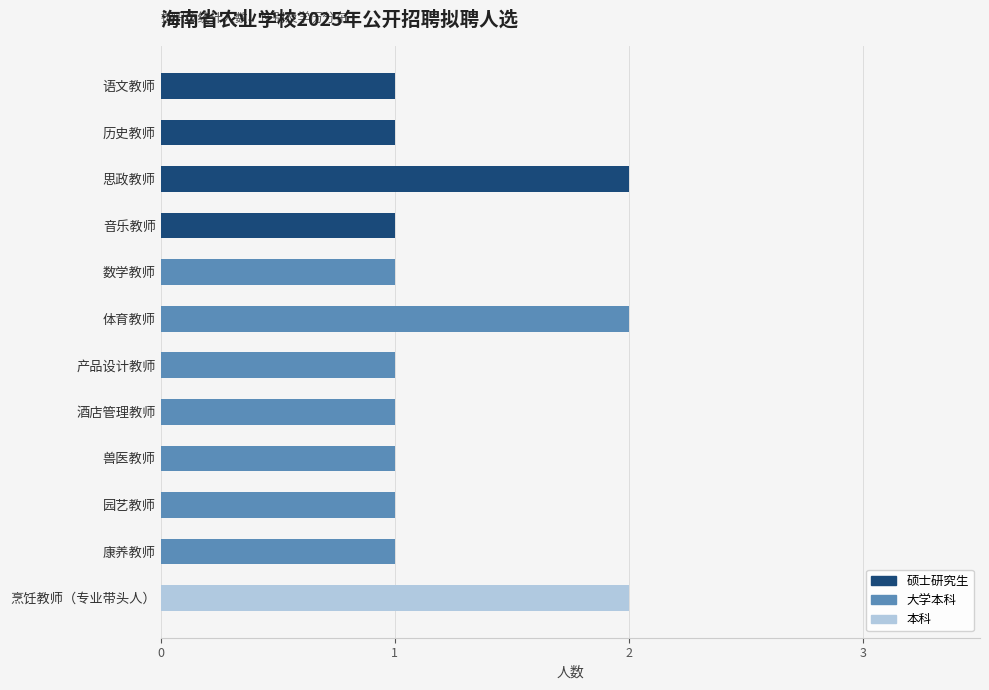

Is it true that 硕士研究生 equals 0 at 烹饪教师（专业带头人）?

True